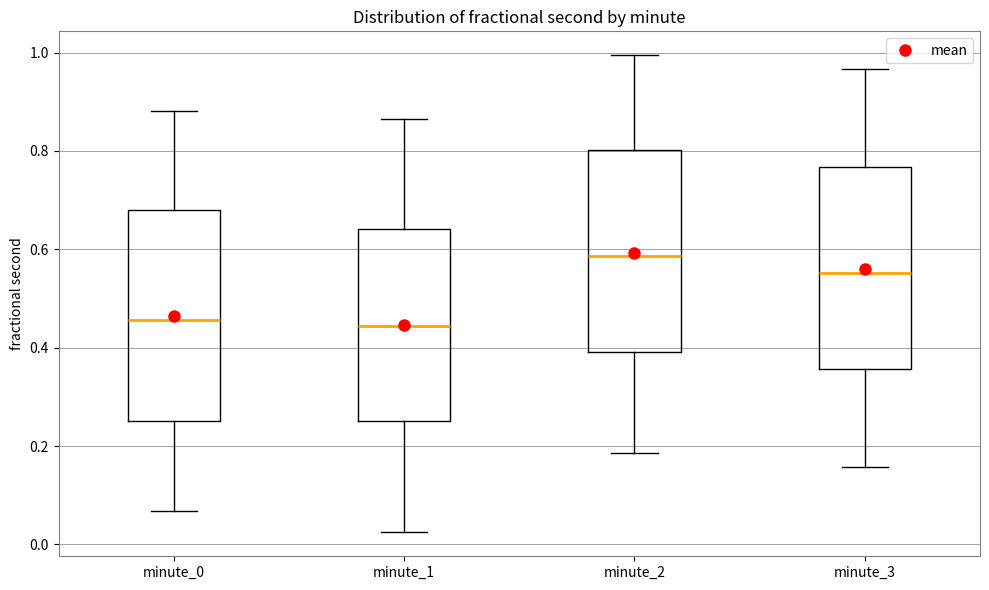

Which box's median line is the highest?

minute_2